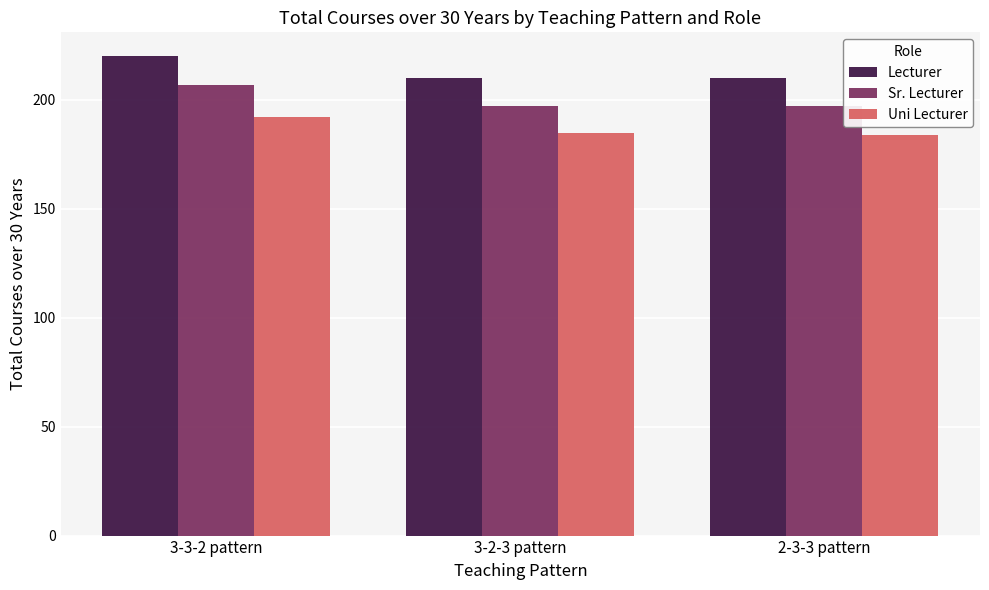

At 3-2-3 pattern, list the series in order from largest to smallest.

Lecturer, Sr. Lecturer, Uni Lecturer